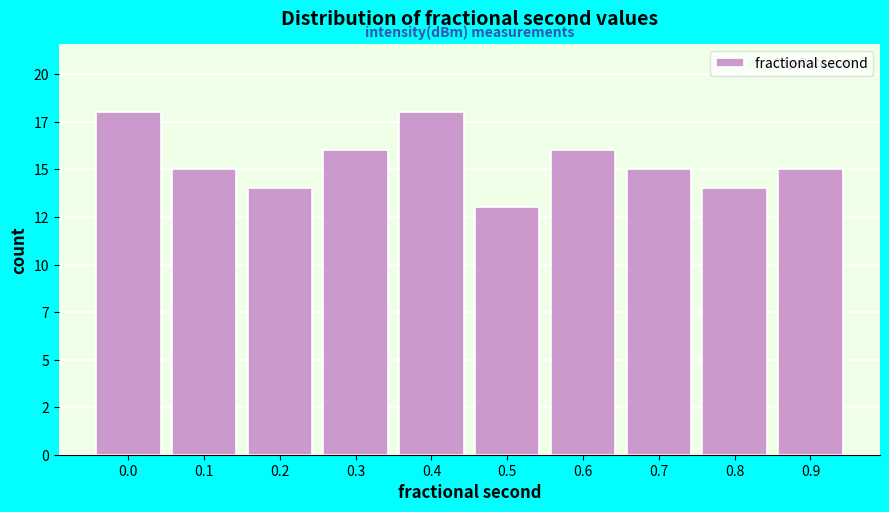

Does the chart contain any negative values?

No